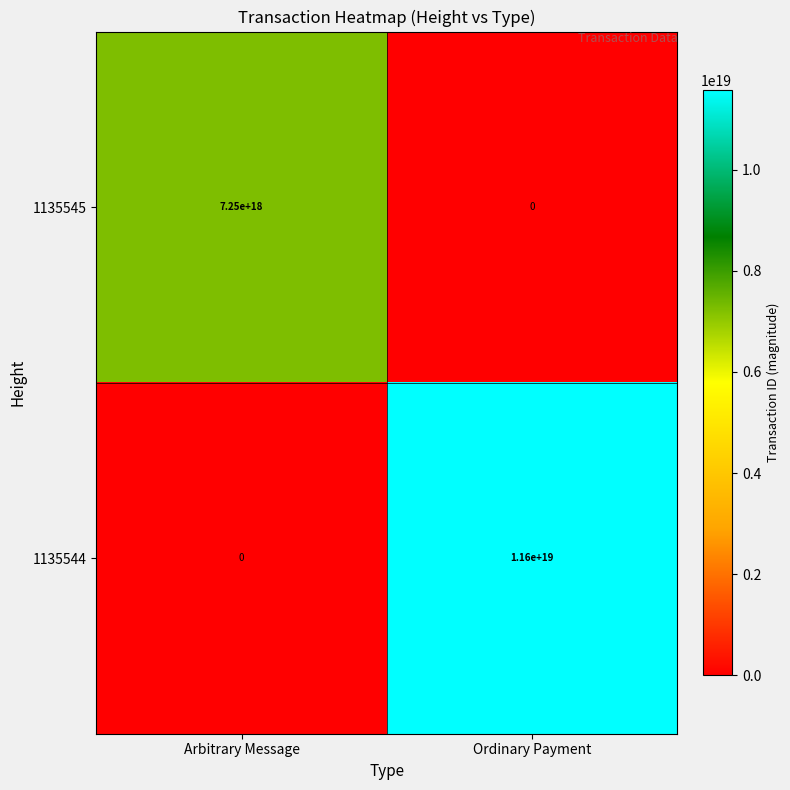

Is it true that 1135544 equals 7920444934380263424 at Ordinary Payment?

False